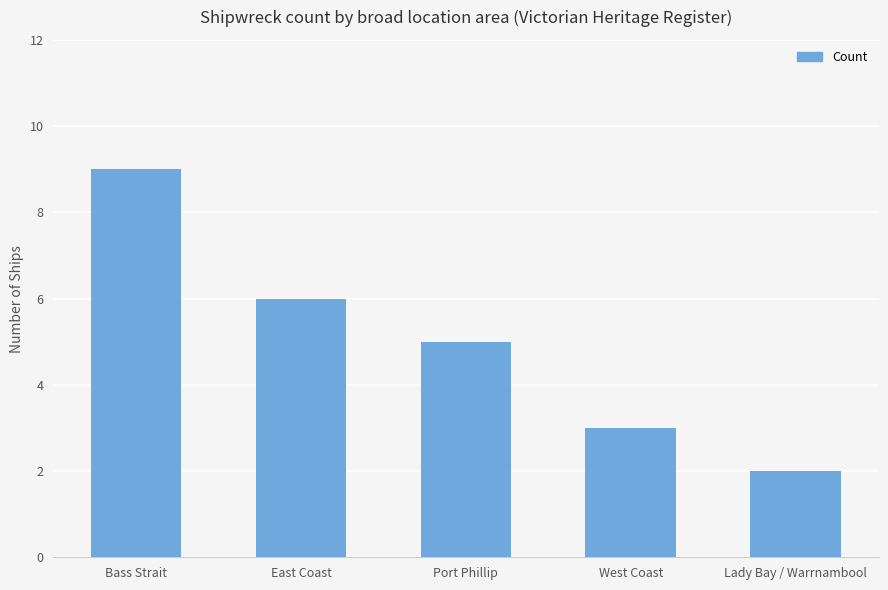

What is the value of the 5th bar from the left?

2